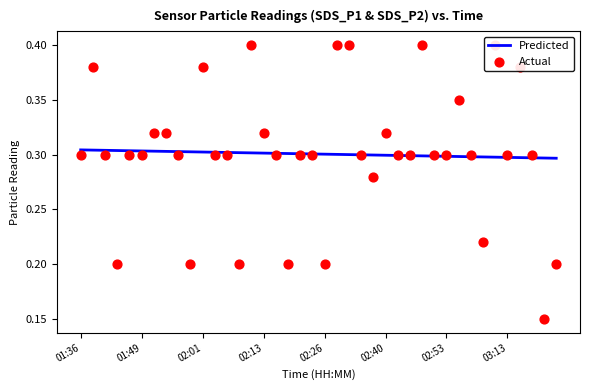

What is the total value across all series at 27?

0.6